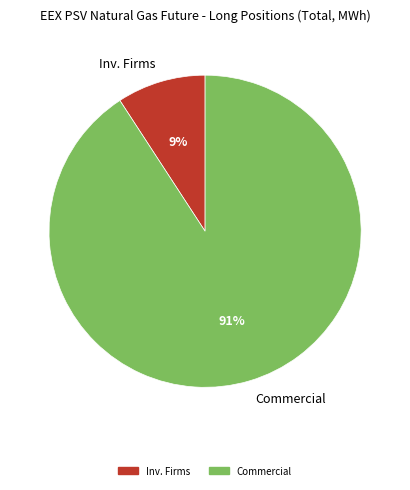

To the nearest percent, what is the difference between the largest and smallest slice percentages?

82%